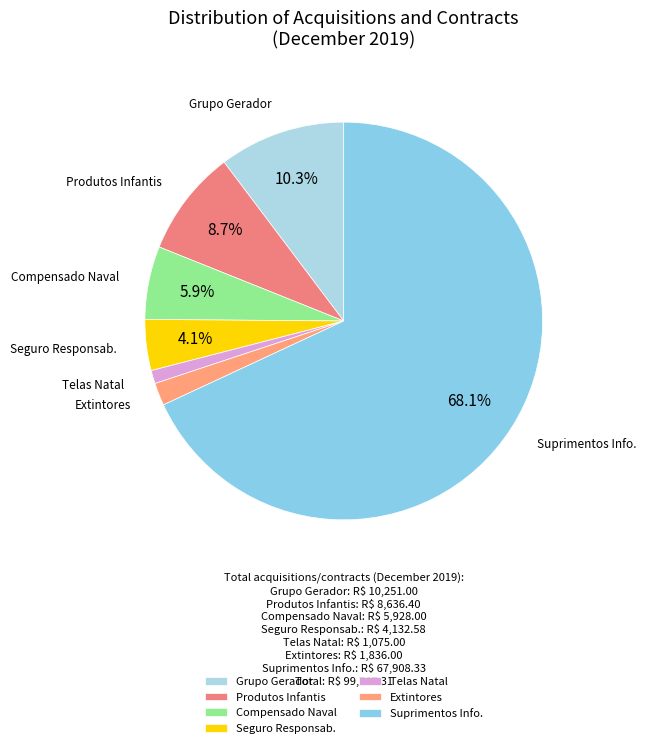

Count the number of slices in the pie.

7